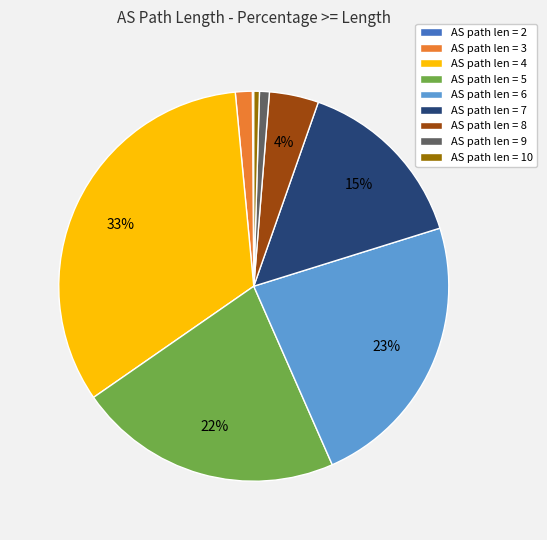

What is the largest slice in the pie chart?

AS path len = 4